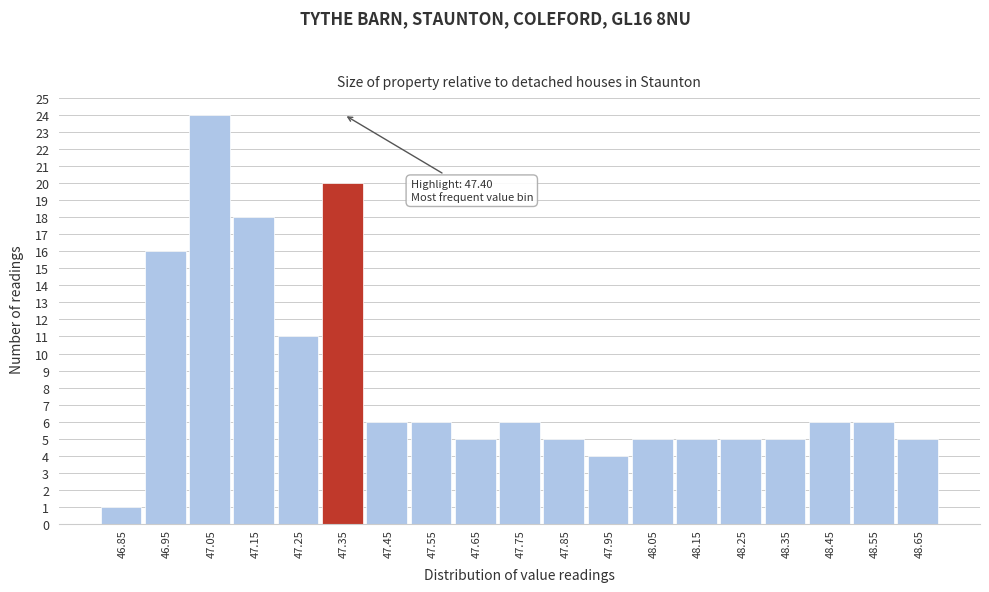

Reading left to right, extract all data points from this chart.

46.85=1	46.95=16	47.05=24	47.15=18	47.25=11	47.35=20	47.45=6	47.55=6	47.65=5	47.75=6	47.85=5	47.95=4	48.05=5	48.15=5	48.25=5	48.35=5	48.45=6	48.55=6	48.65=5